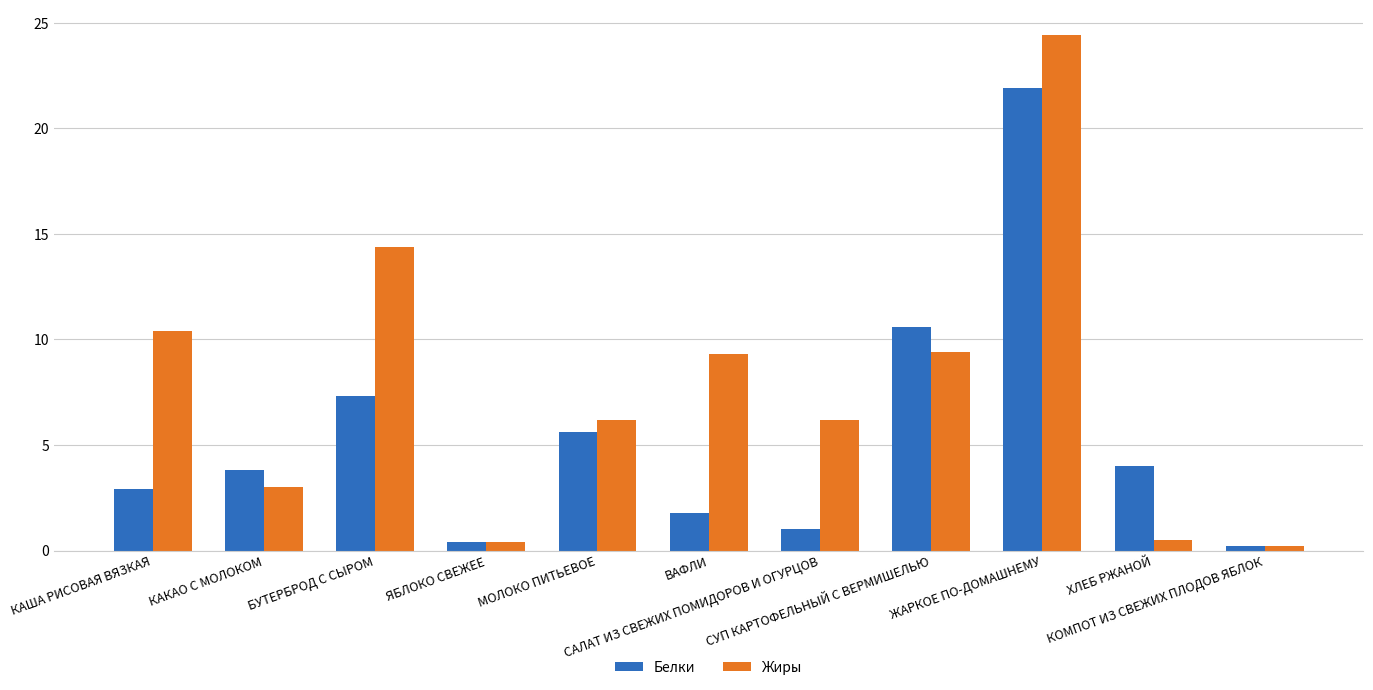

How many series are shown in this chart?

2